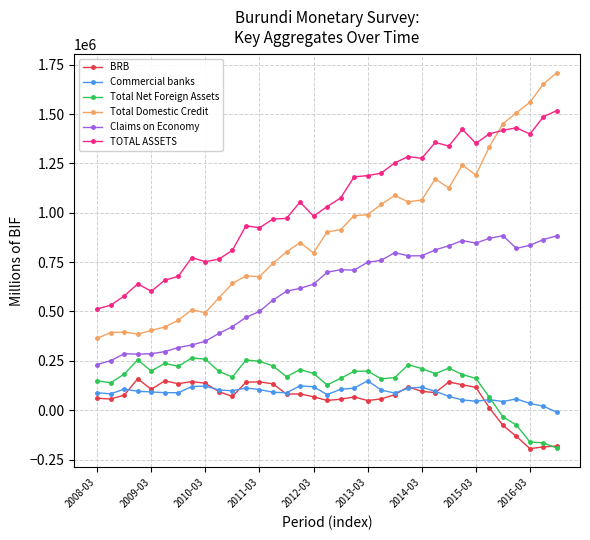

What is the average value of the Total Domestic Credit series?

901828.1